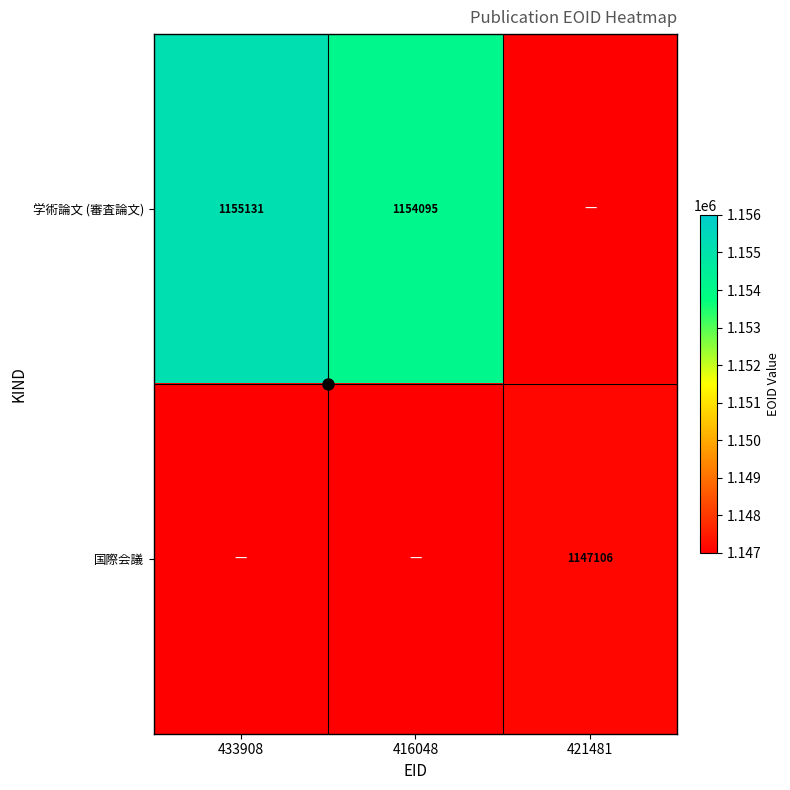

What is the maximum value for 国際会議?

1147106